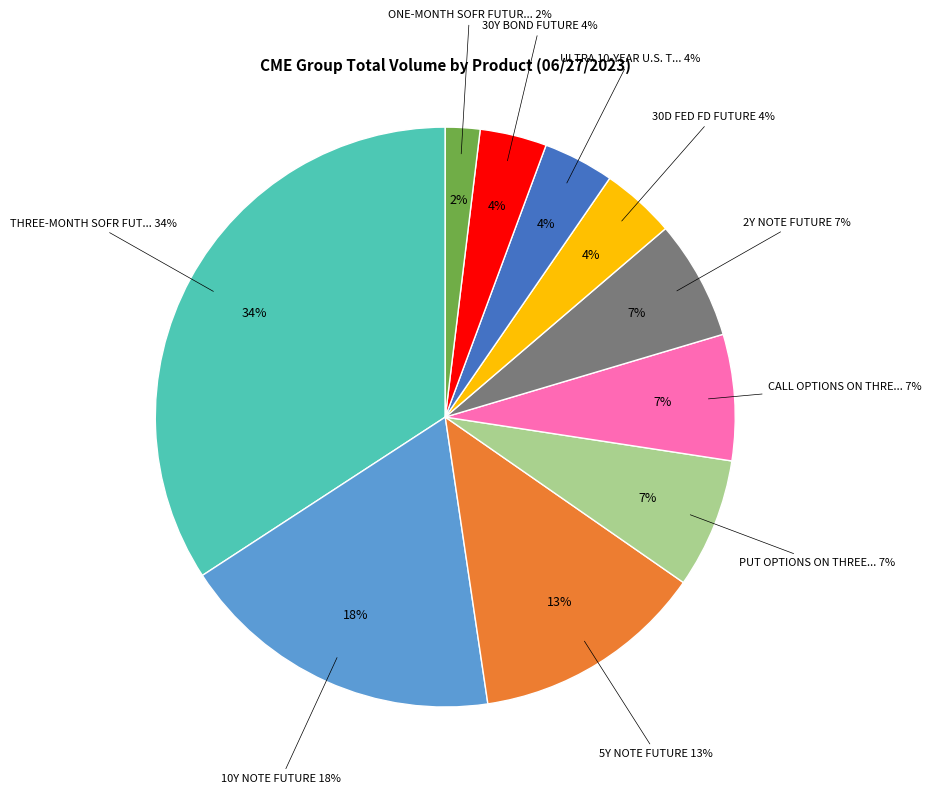

Which category has the smallest portion of the pie?

ONE-MONTH SOFR FUTURES